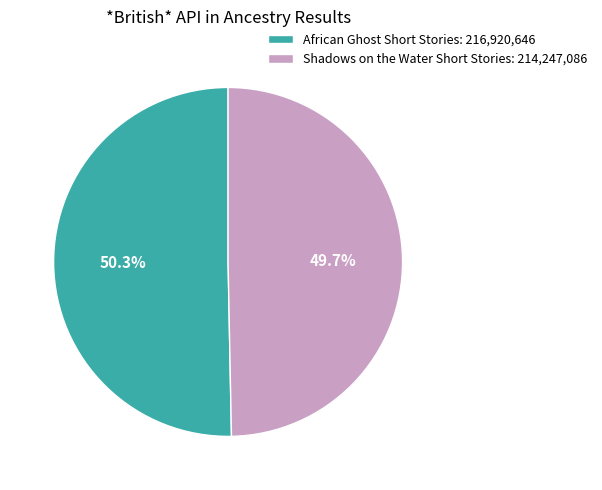

Which category accounts for the majority?

African Ghost Short Stories